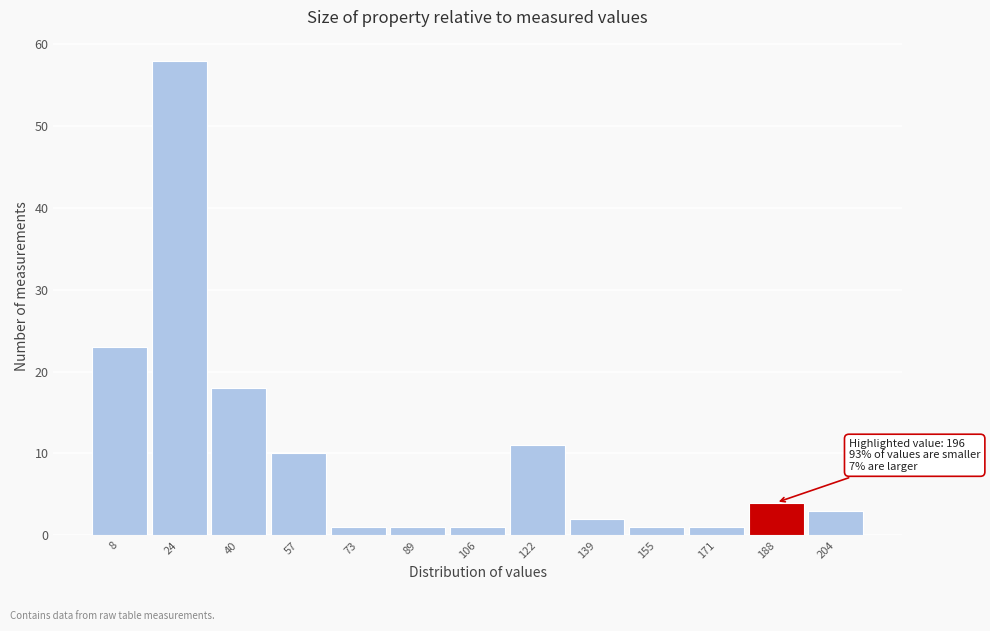

Reading left to right, list all the values displayed in this chart.

8=23	24=58	40=18	57=10	73=1	89=1	106=1	122=11	139=2	155=1	171=1	188=4	204=3